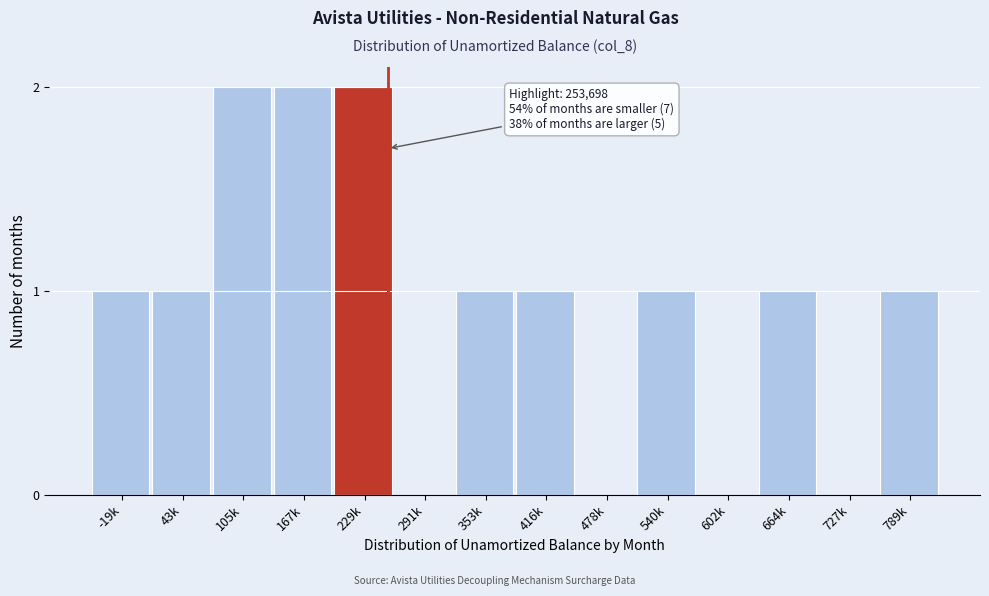

Reading left to right, what are all the values shown in this chart?

-19k=1	43k=1	105k=2	167k=2	229k=2	291k=0	353k=1	416k=1	478k=0	540k=1	602k=0	664k=1	727k=0	789k=1